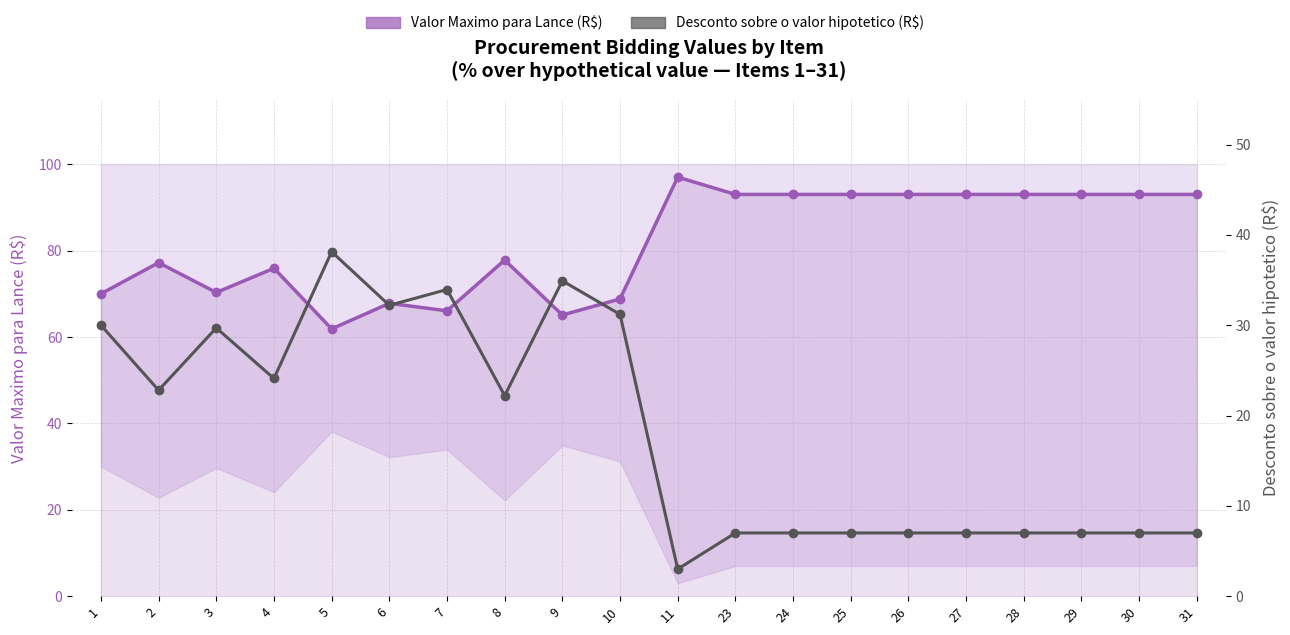

How many data points in Desconto sobre o valor hipotetico (R$) are above 22?

10